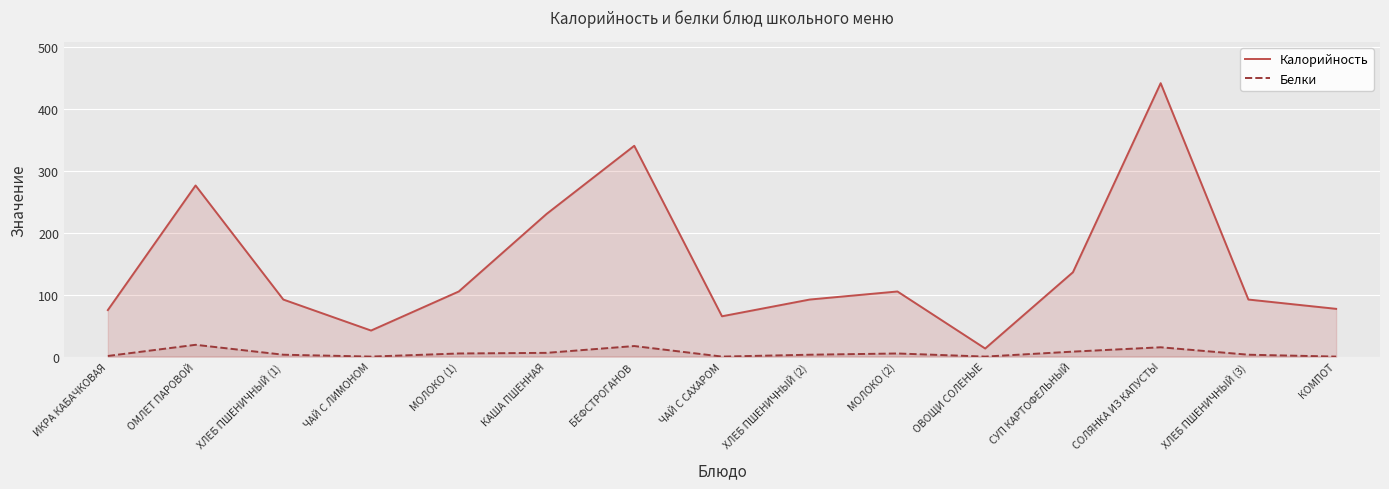

What is the approximate value of Калорийность at ОМЛЕТ ПАРОВОЙ, to the nearest 50?

300